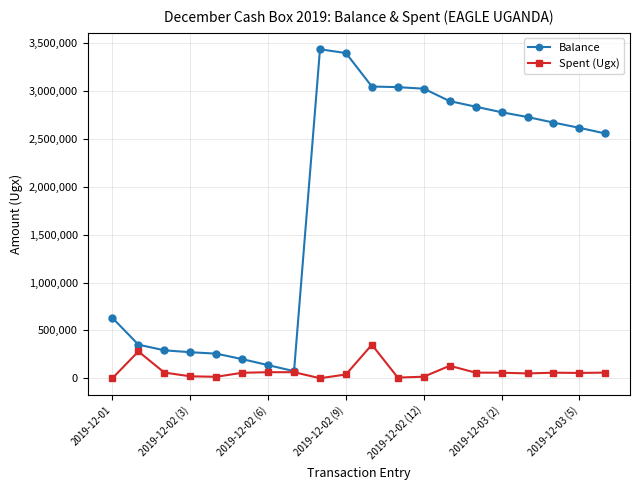

How many series are shown in this chart?

2